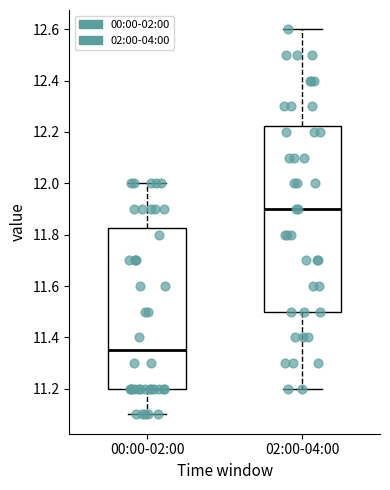

Which box is the tallest, from its lower edge to its upper edge?

02:00-04:00